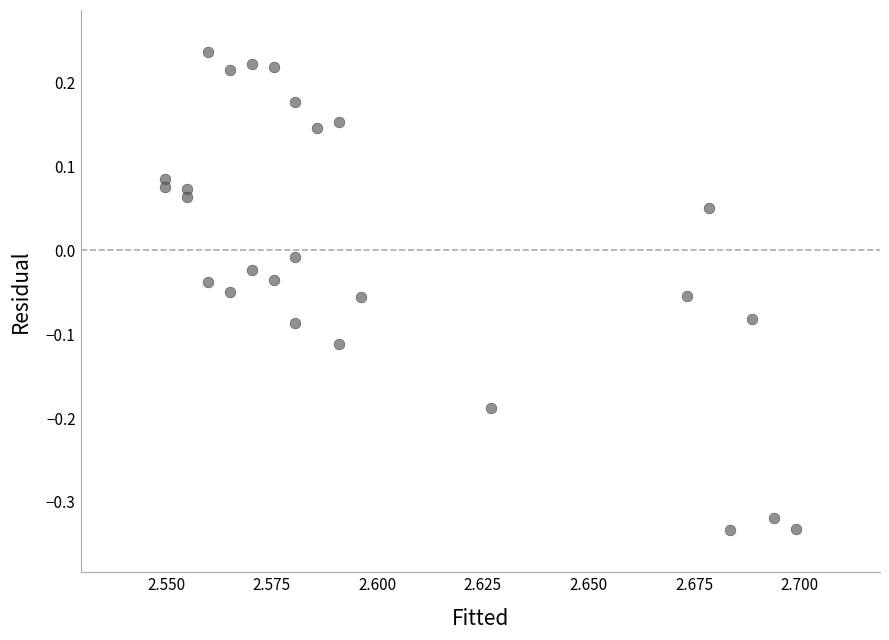

What is the range of Y values (max minus min)?

0.6